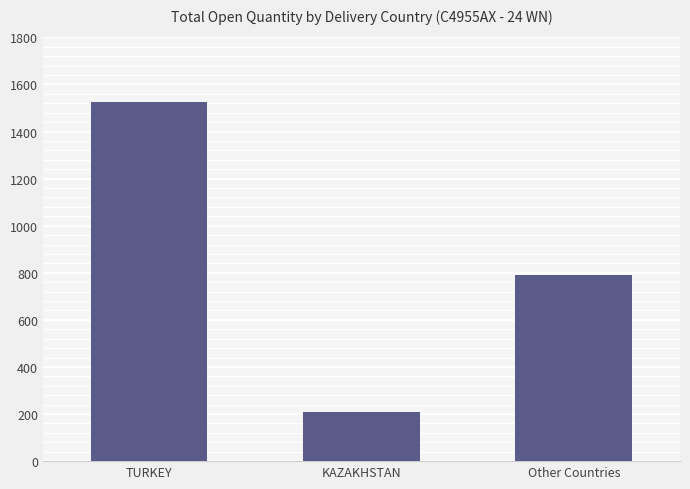

What is the average value?

842